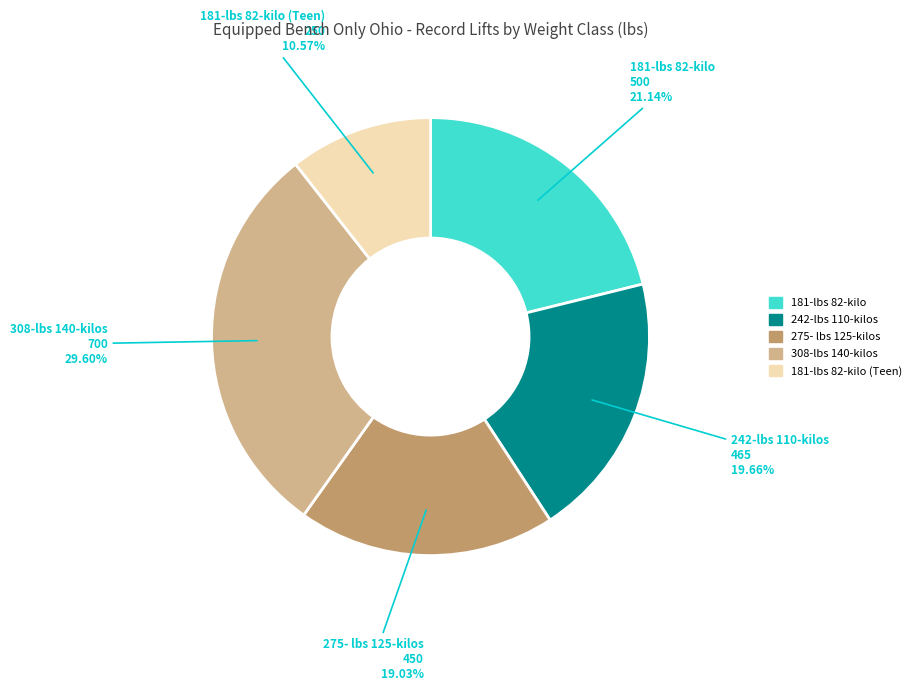

Which category has the biggest portion of the pie?

308-lbs 140-kilos